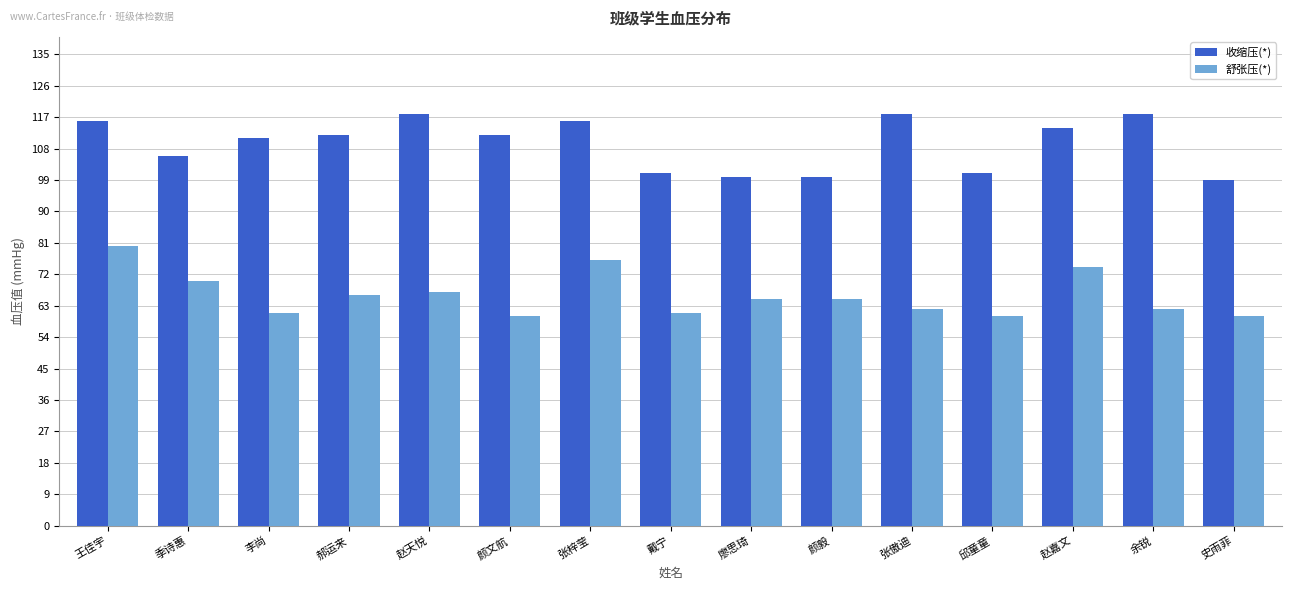

Does the chart contain any negative values?

No